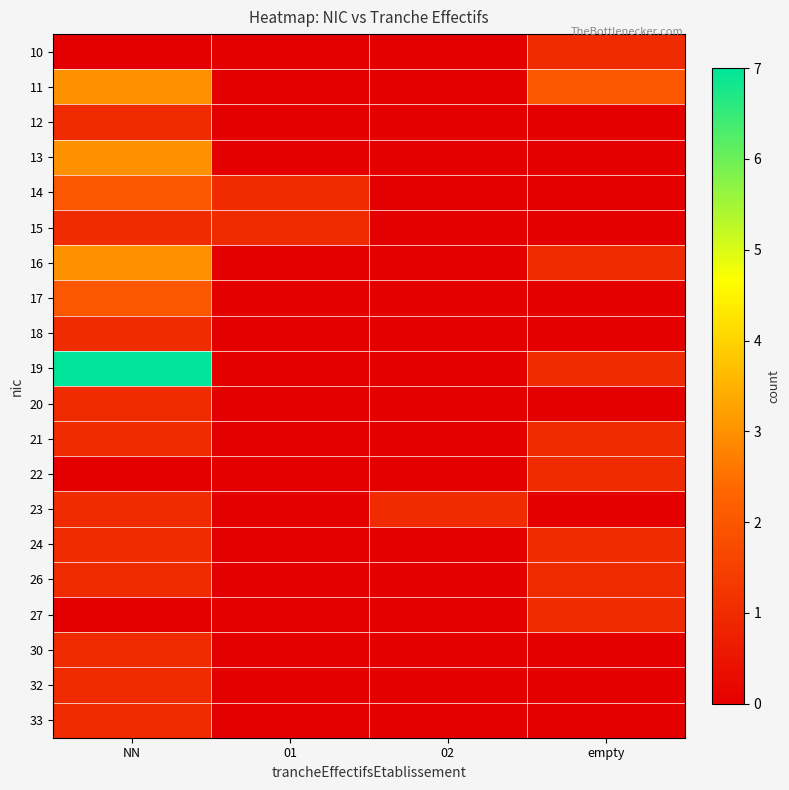

At which category is the sum across all series the highest?

NN